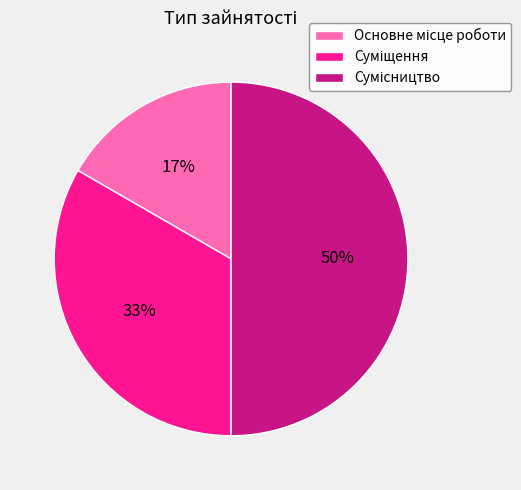

To the nearest percent, what is the difference between the largest and smallest slice percentages?

33%